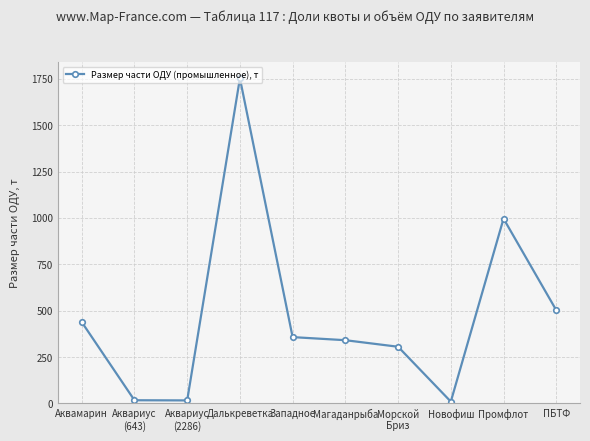

Approximately how many times larger is the value at Далькреветка compared to Магаданрыба?

5.1